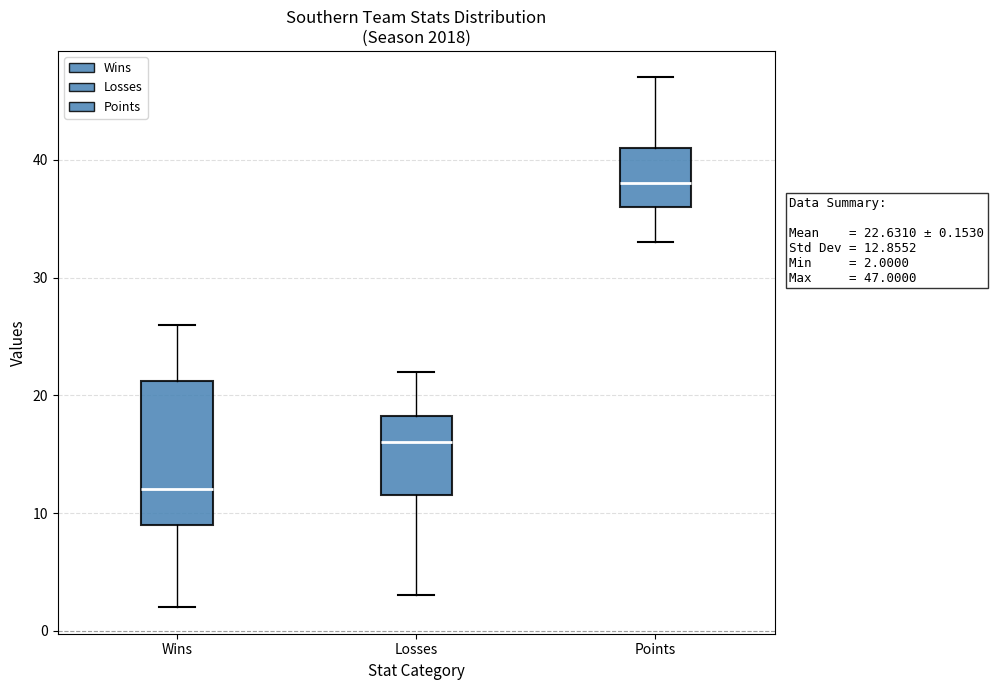

Which box has the highest median line?

Points